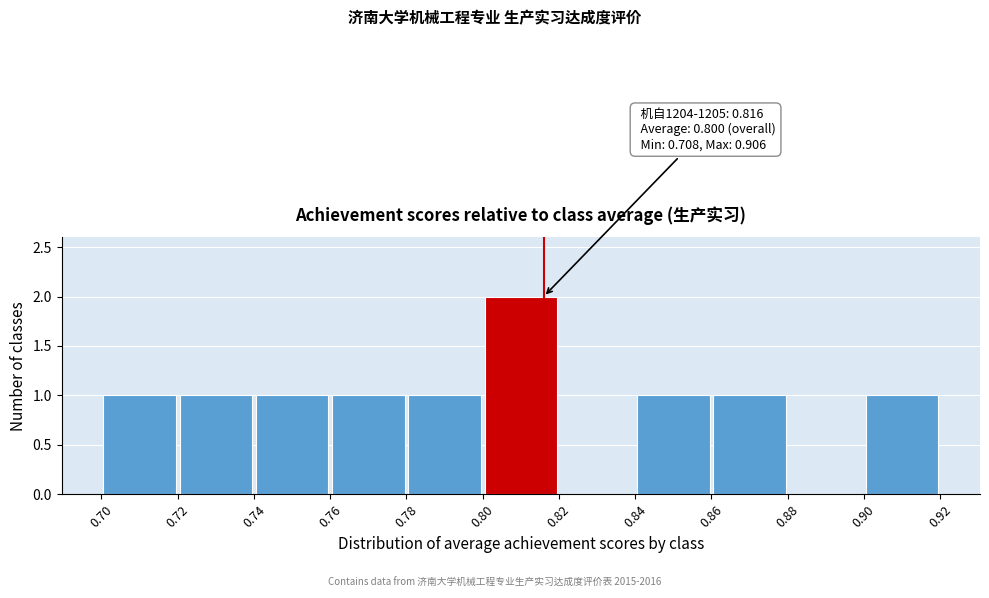

Which range on the x-axis has the tallest bar?

0.80 to 0.82